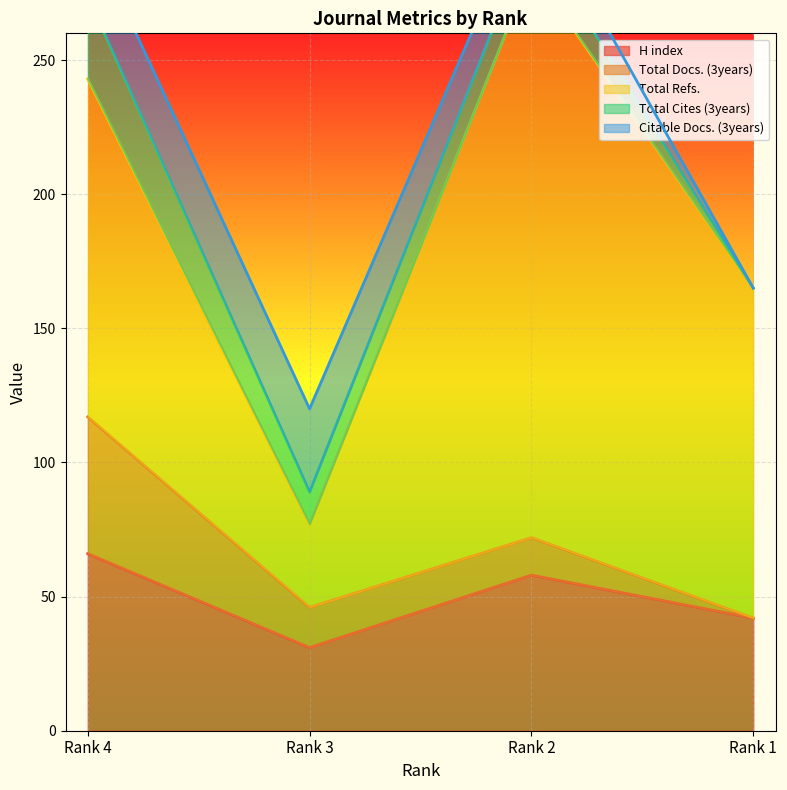

Rank the categories by H index value from highest to lowest.

Rank 4, Rank 2, Rank 1, Rank 3